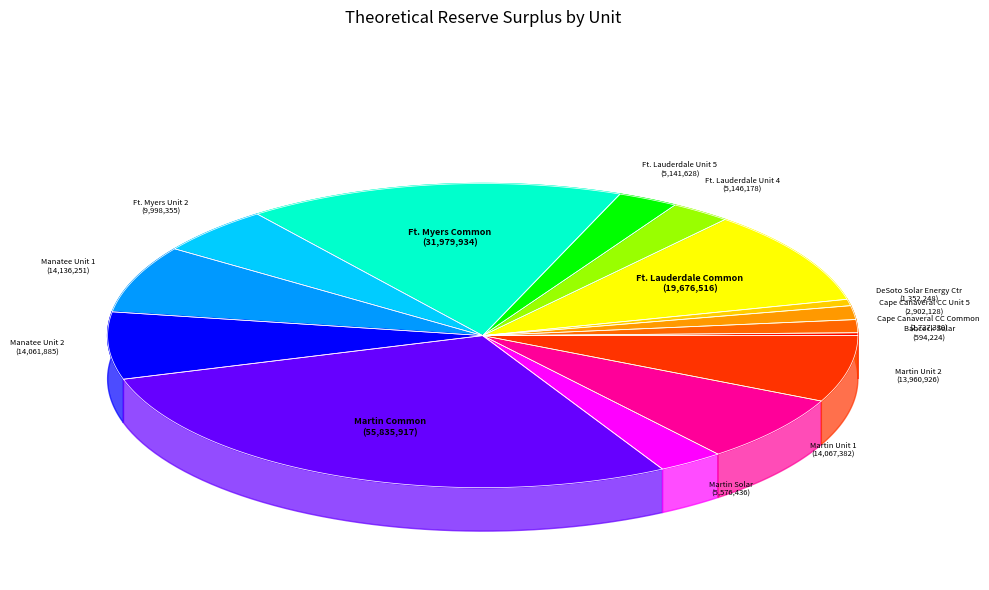

Which category has the smallest portion of the pie?

Babcock Solar